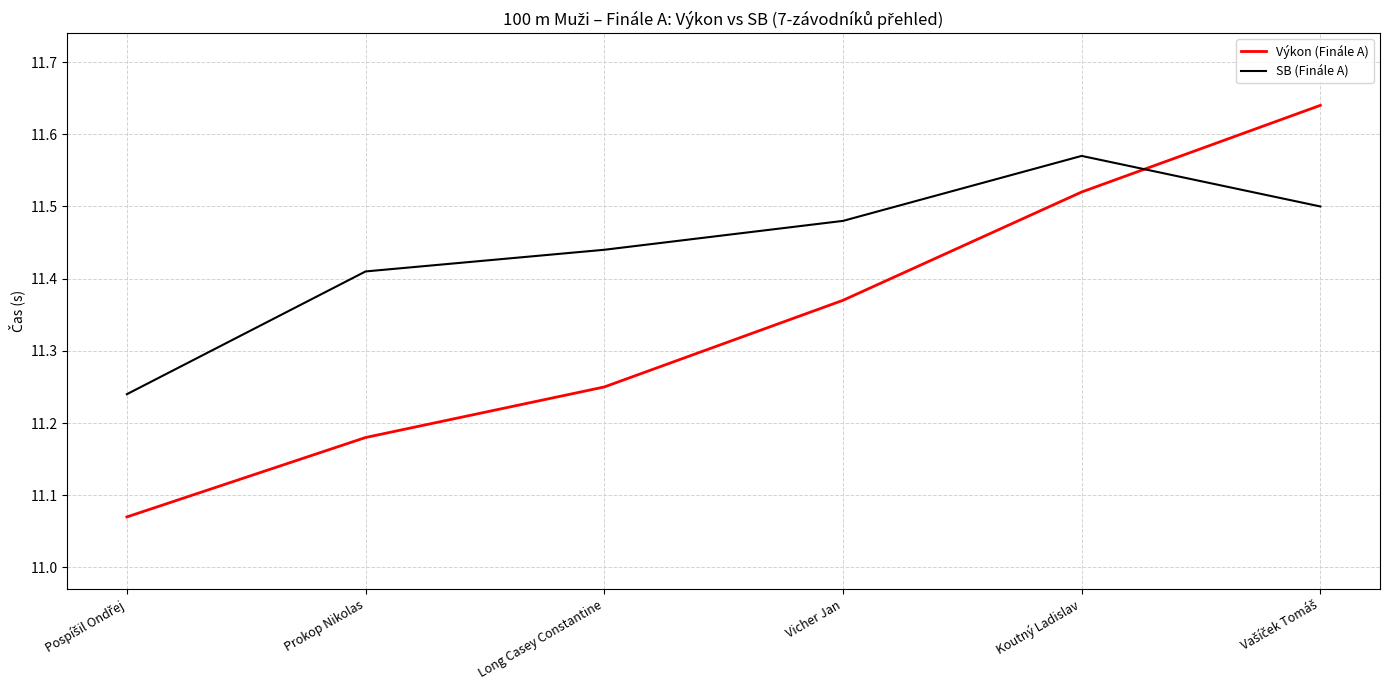

What position from the right is Prokop Nikolas?

5